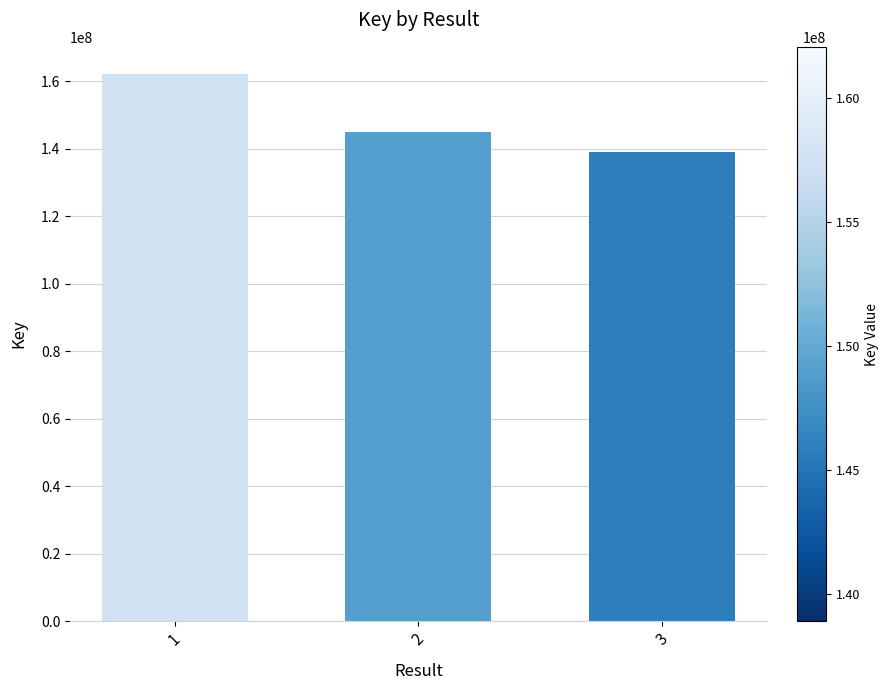

What is the change in value from 1 to 3?

-23151181